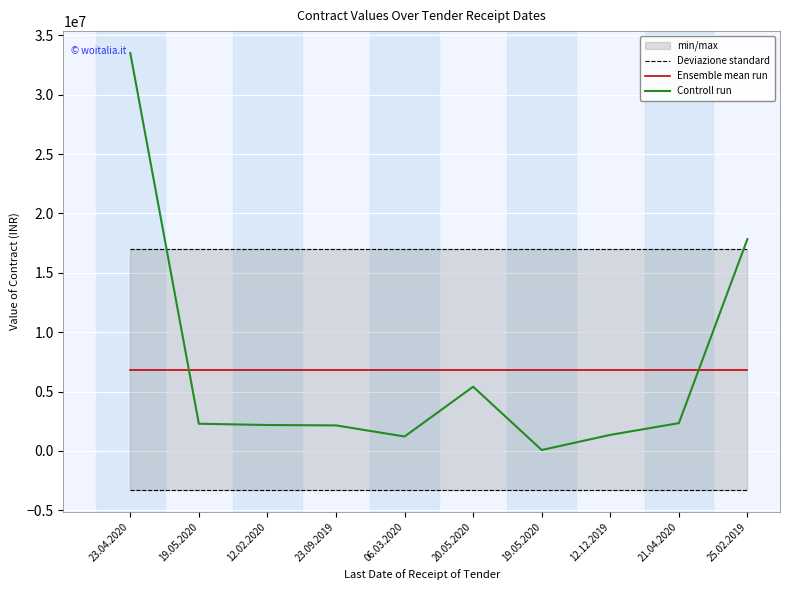

Between 20.05.2020 and 06.03.2020, which is larger?

20.05.2020